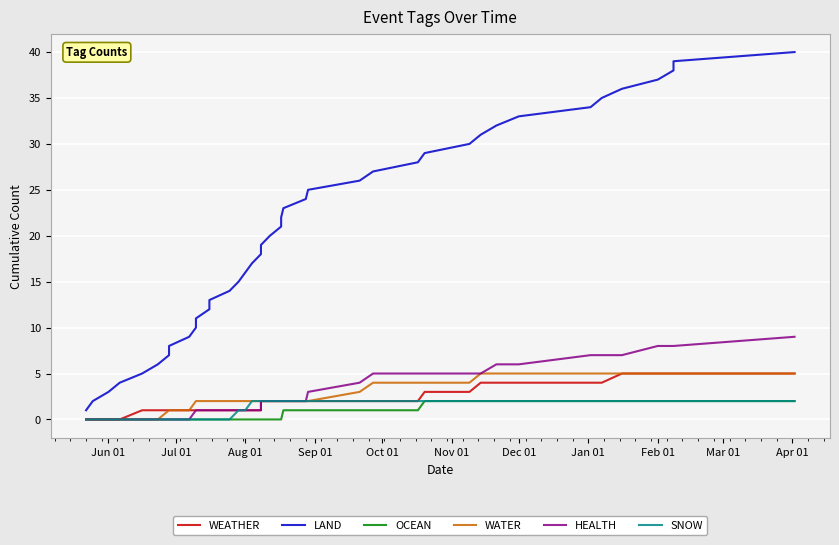

Which category has the lowest value in the HEALTH series?

Jun 01